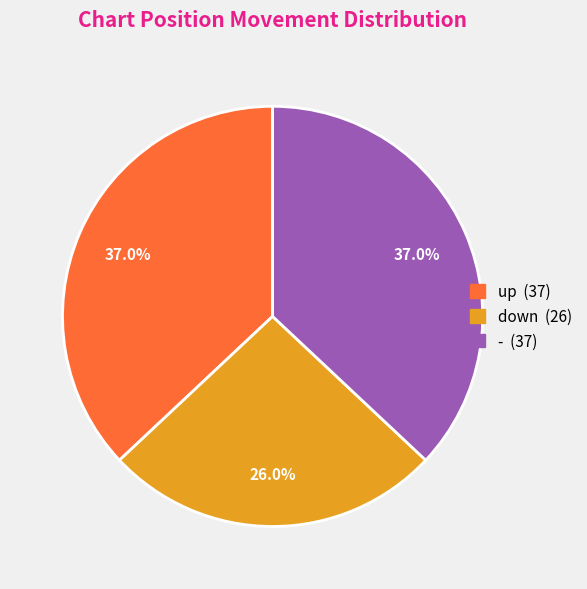

The - slice represents 37% of the pie. True or false?

True